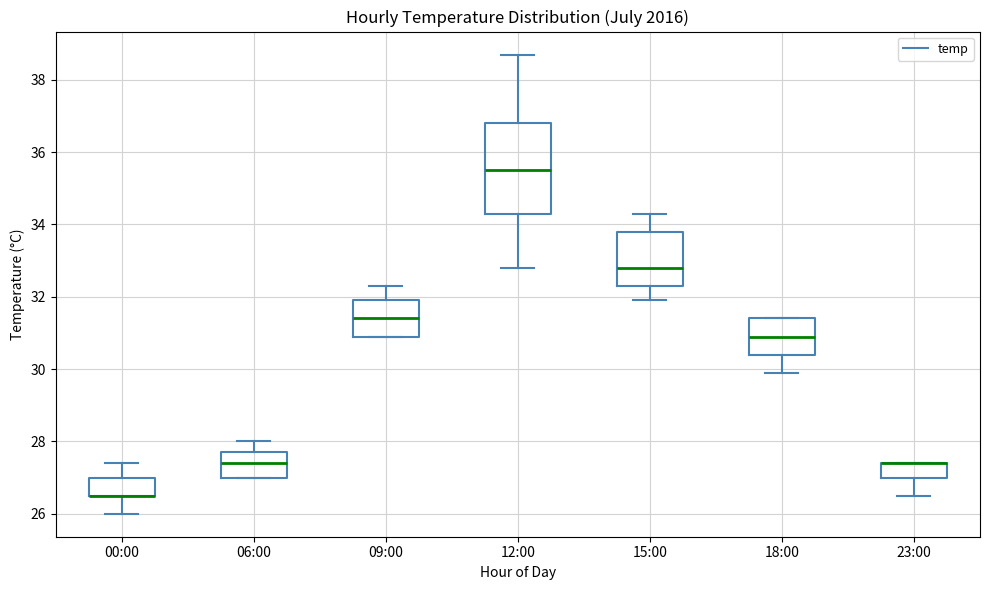

Where is the lower edge of the box for 06:00 on the y-axis? The values are not printed on the chart, so give them approximately, as read against the axis.

27.0